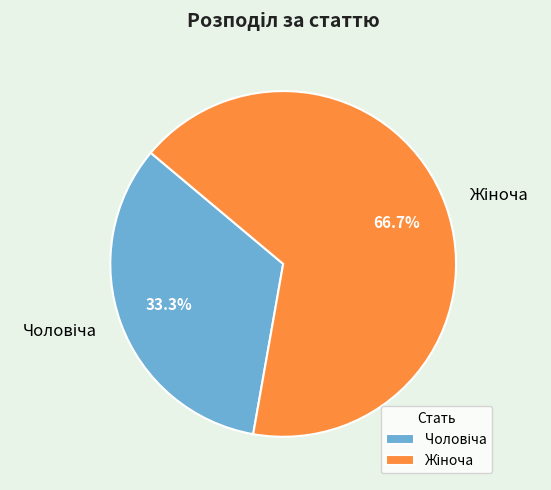

Does any single category account for the majority?

Yes